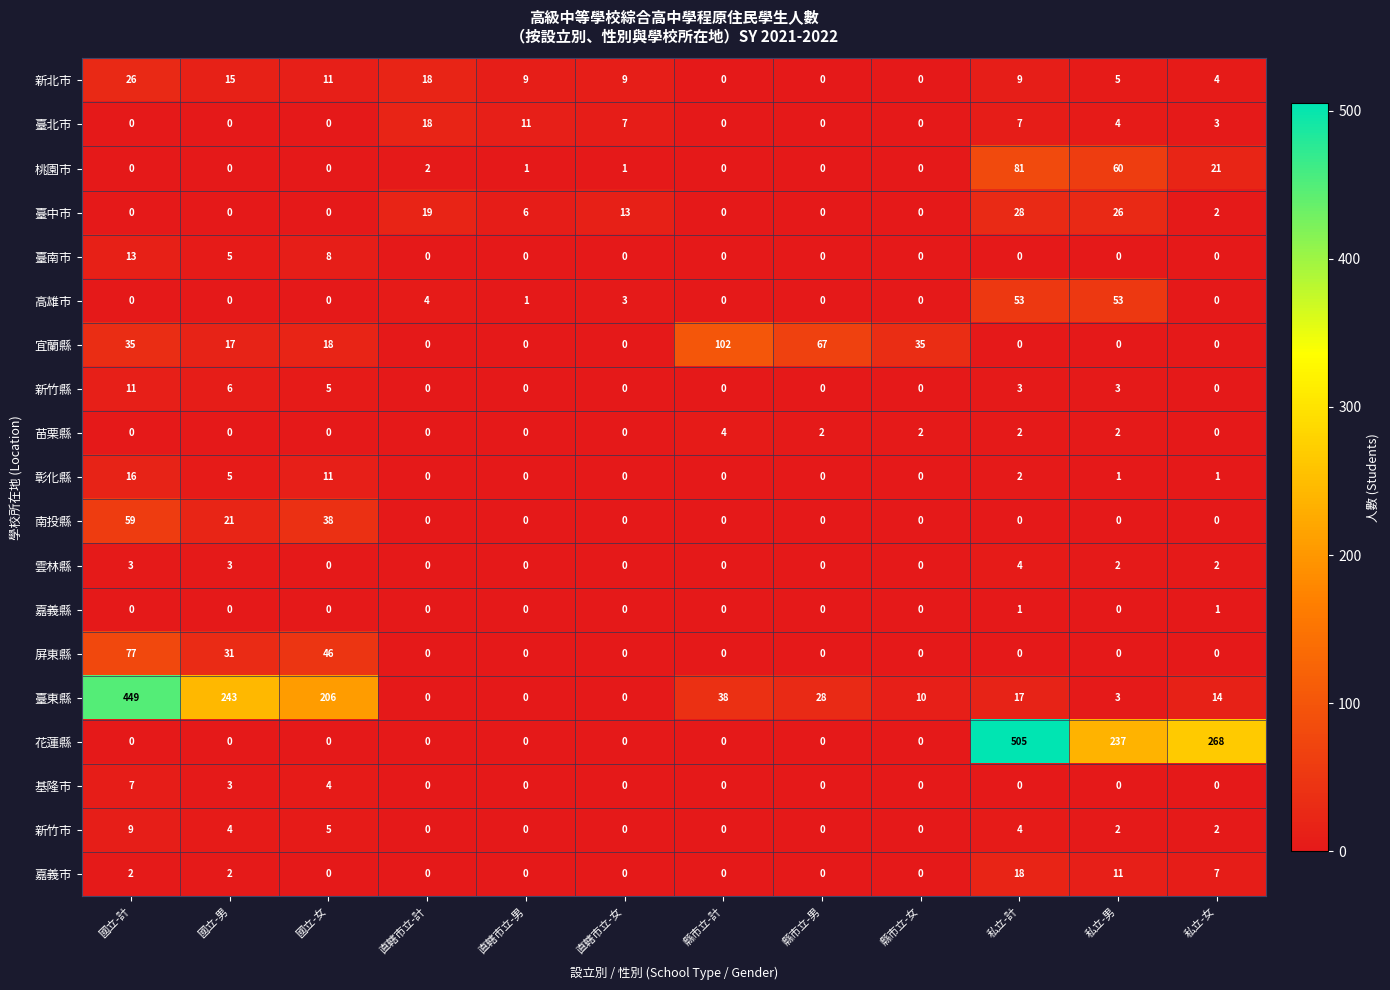

What is the spread (max minus min) of values at 國立-男?

243